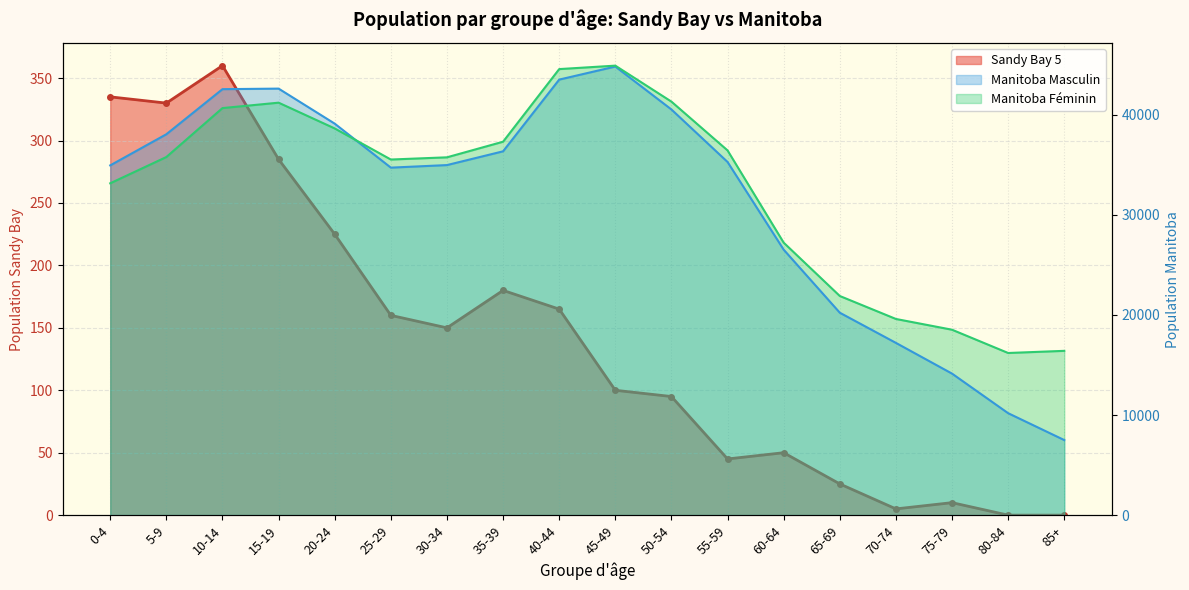

At which category does 0 à 4 ans - Manitoba Masculin reach its first local peak?

15-19